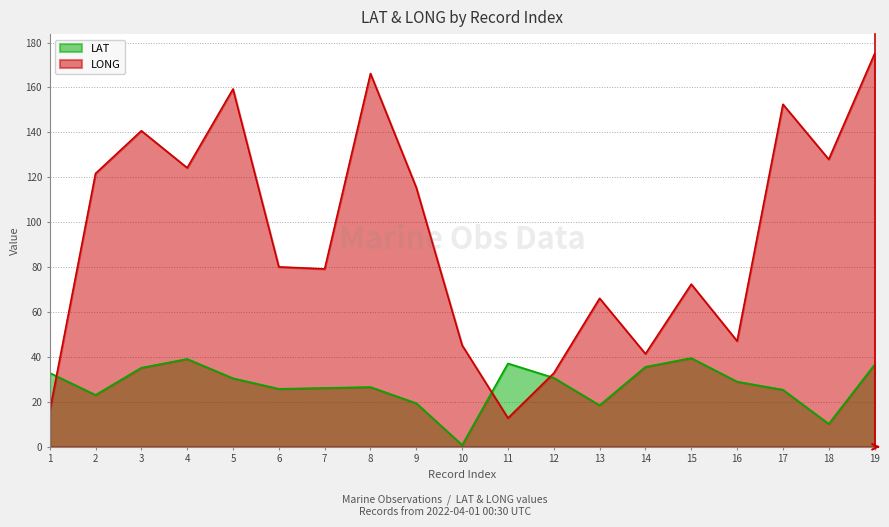

Which series ends up on top after the final intersection of LAT and LONG?

LONG